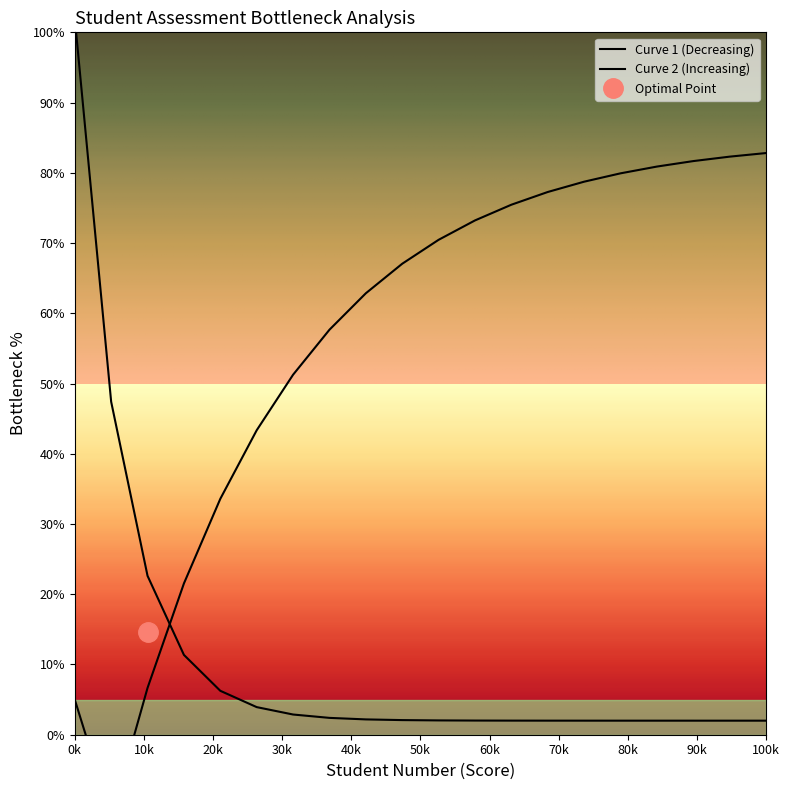

Rank the series by their average value, from highest to lowest.

Curve 2 (Increasing), Curve 1 (Decreasing)